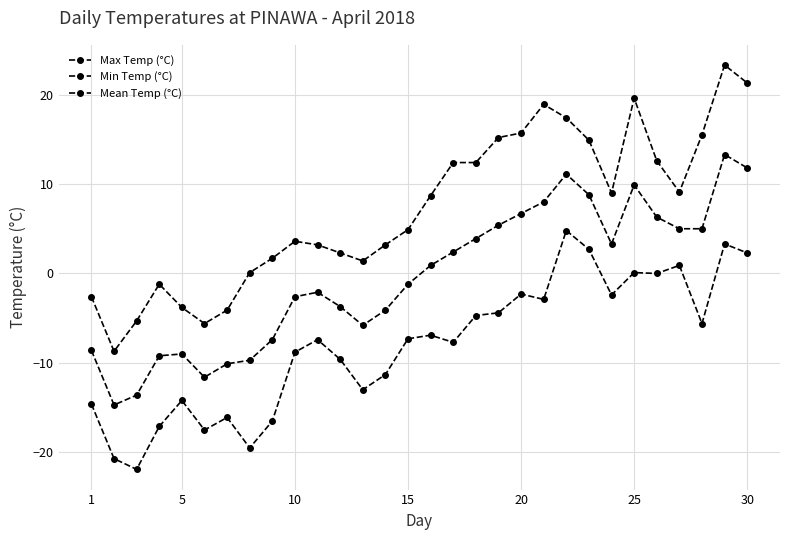

Which series has the largest range (max minus min)?

Max Temp (°C)